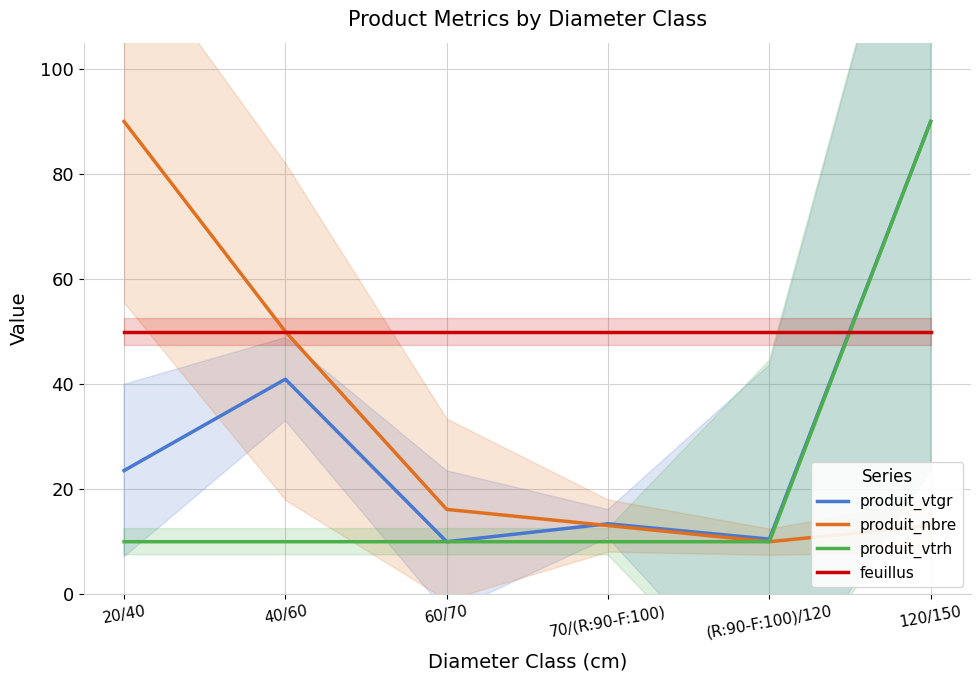

What is the spread (max minus min) of values at 120/150?

76.9